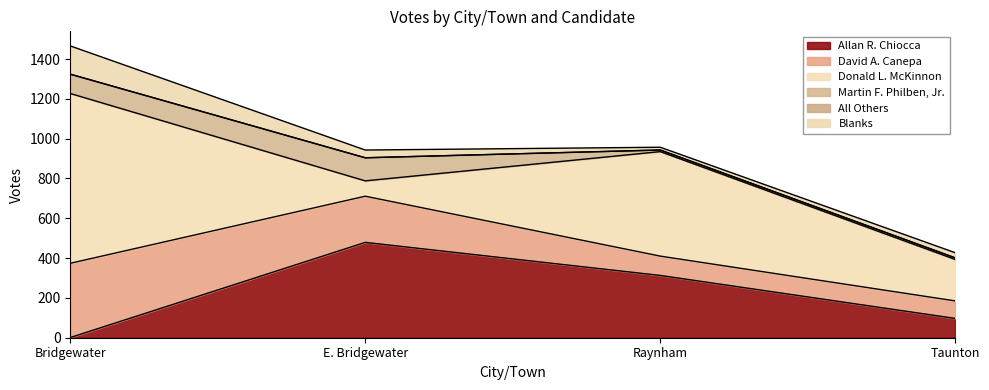

True or false: Blanks and All Others cross at least once.

False